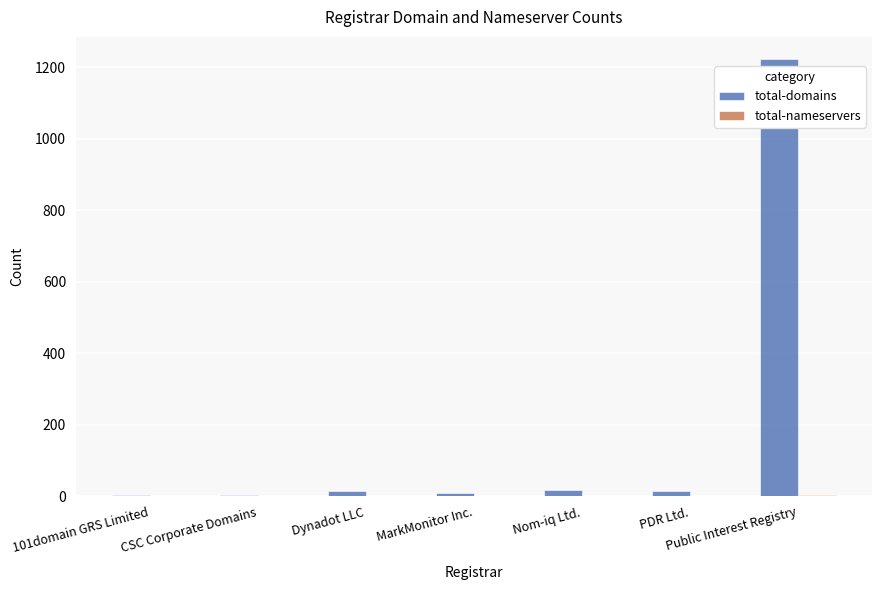

Which label corresponds to the largest value in the chart?

Public Interest Registry